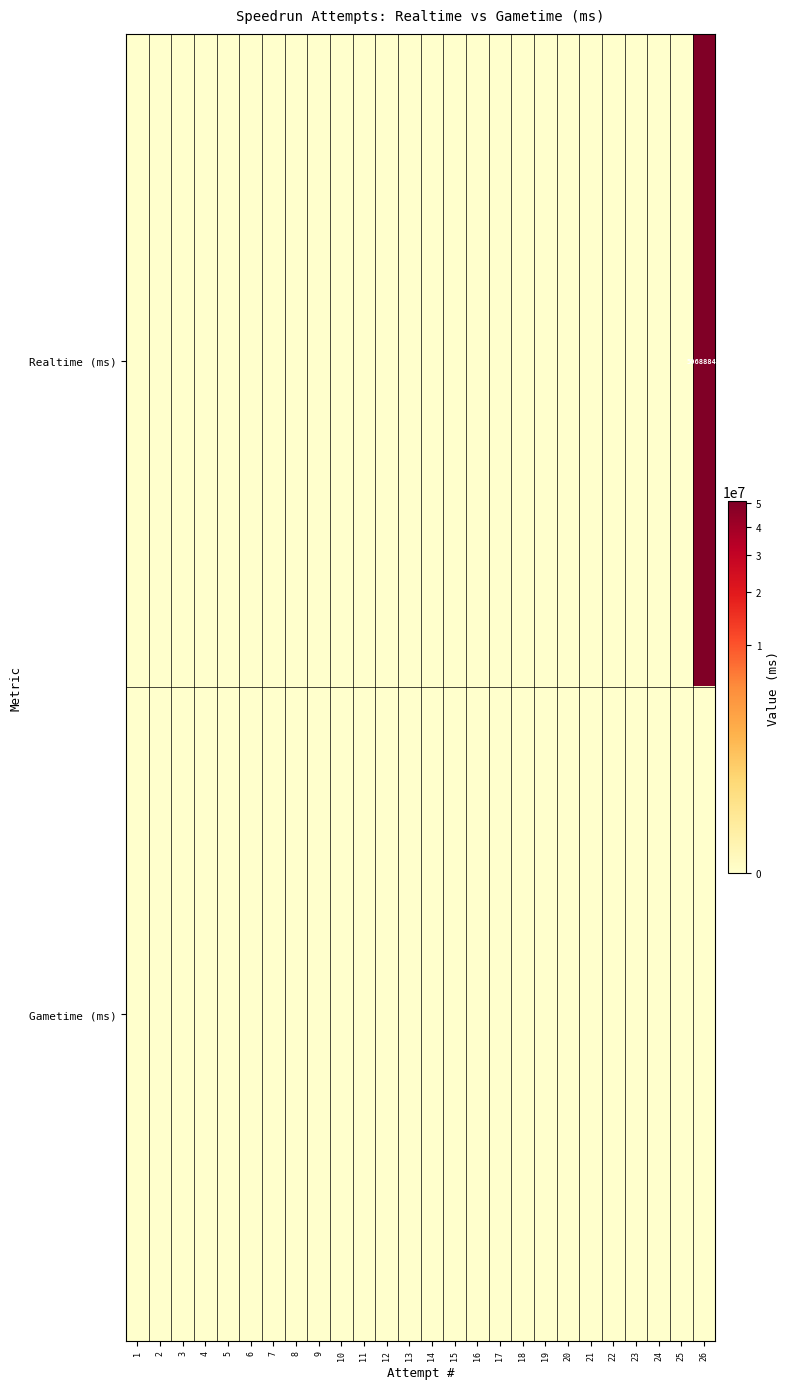

True or false: Gametime (ms) has a value of 0 at 20.

True